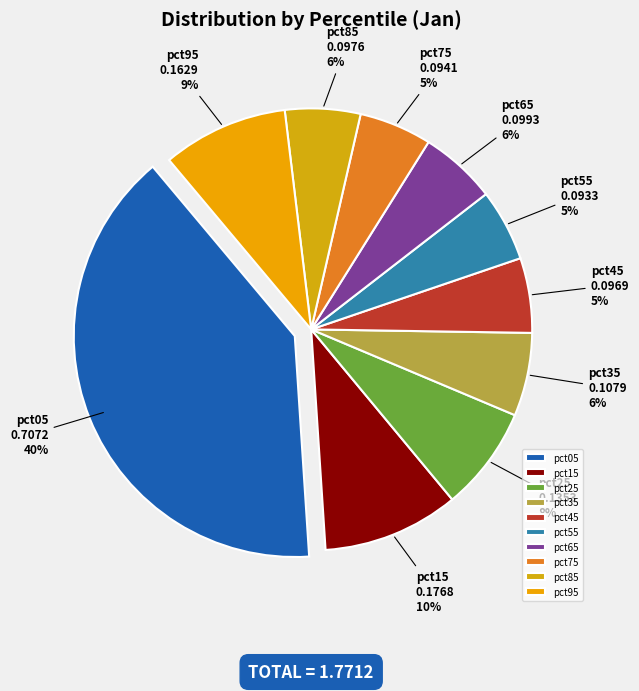

Is the sum of pct95 and pct75 greater than half?

No